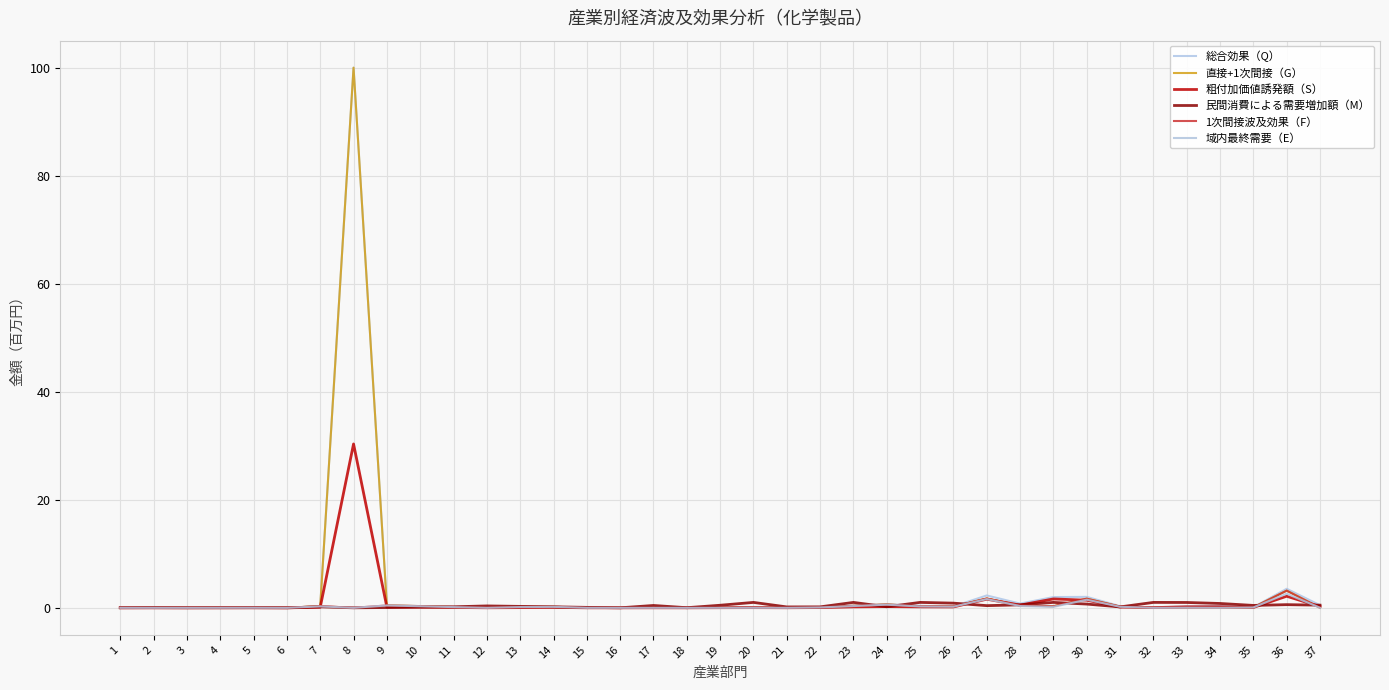

What is the average value of the 1次間接波及効果（F） series?

0.3